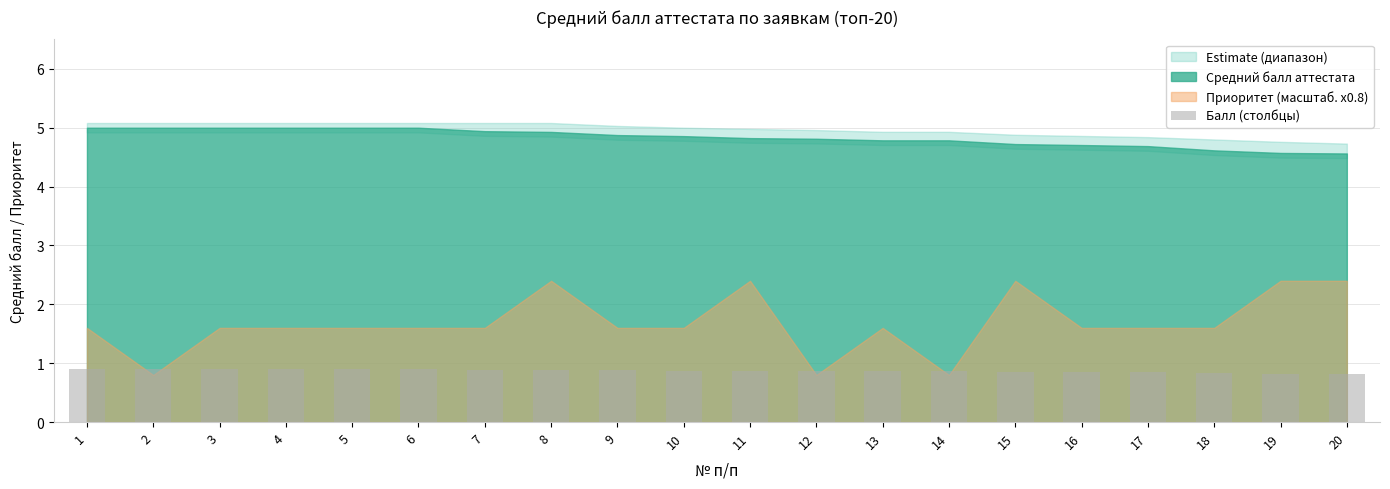

What is the sum of all values?

17.4